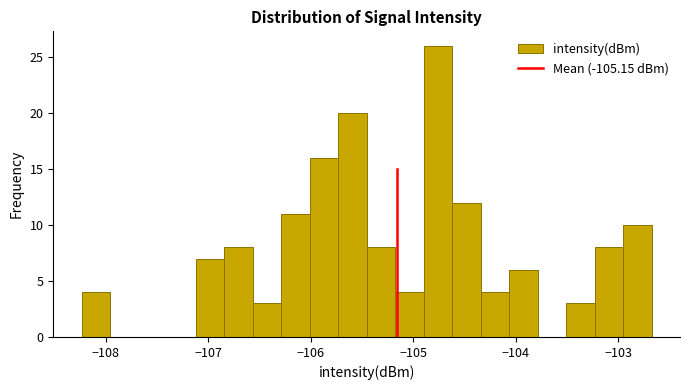

Around what value on the x-axis is the tallest bar? Give the approximate position of its centre, as read against the axis.

-104.8